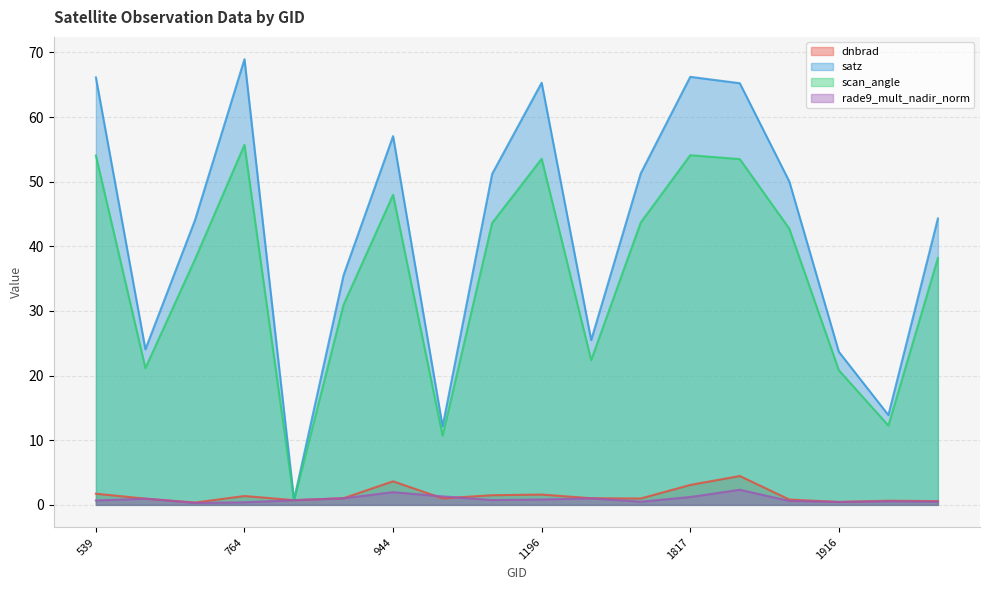

What is the value of the dnbrad point at the 11th from the left?

1.0